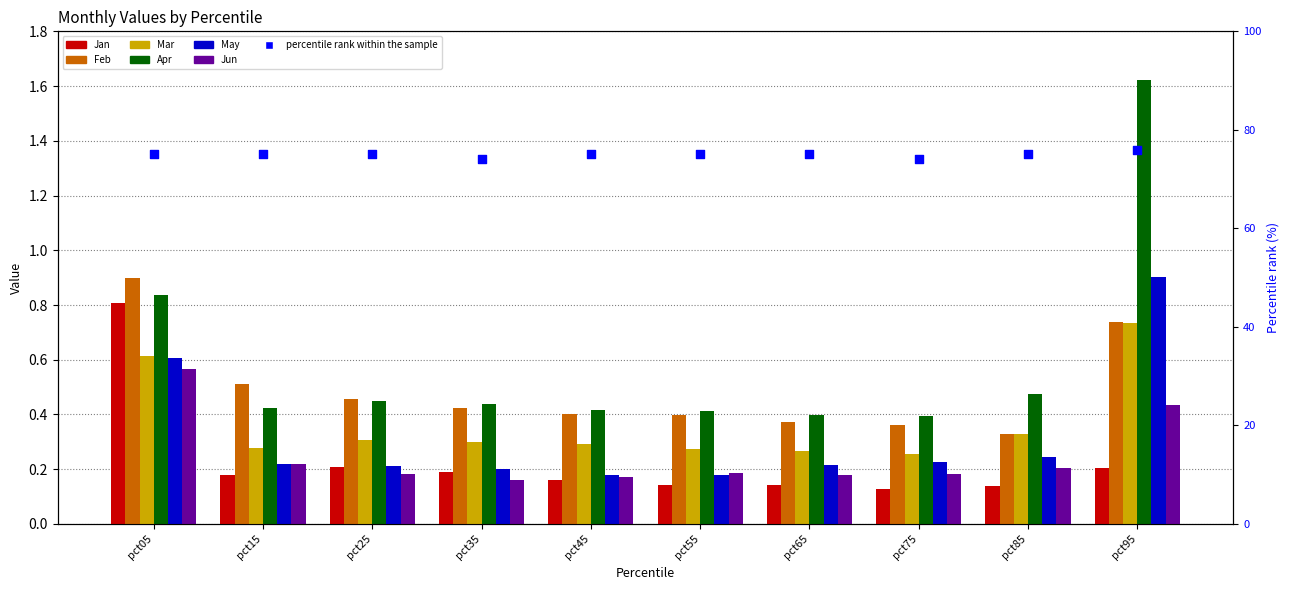

What are all the series names shown in the legend?

Jan, Feb, Mar, Apr, May, Jun